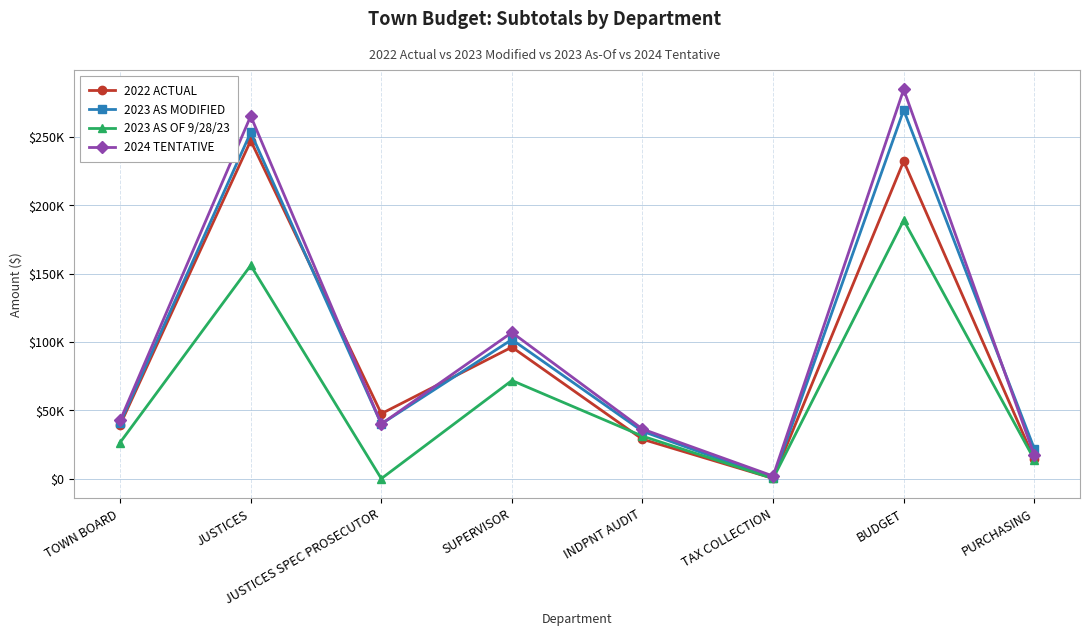

Reading right to left, extract all data points from this chart.

2022 ACTUAL: 14104	232318	142	28805	96228	47519	247303	39300
2023 AS MODIFIED: 21917	269691	190	34650	101765	40000	253286	40721
2023 AS OF 9/28/23: 13952	189030	100	31085	71804	0	156029	26433
2024 TENTATIVE: 17117	284768	1885	36250	106934	40000	265326	42550